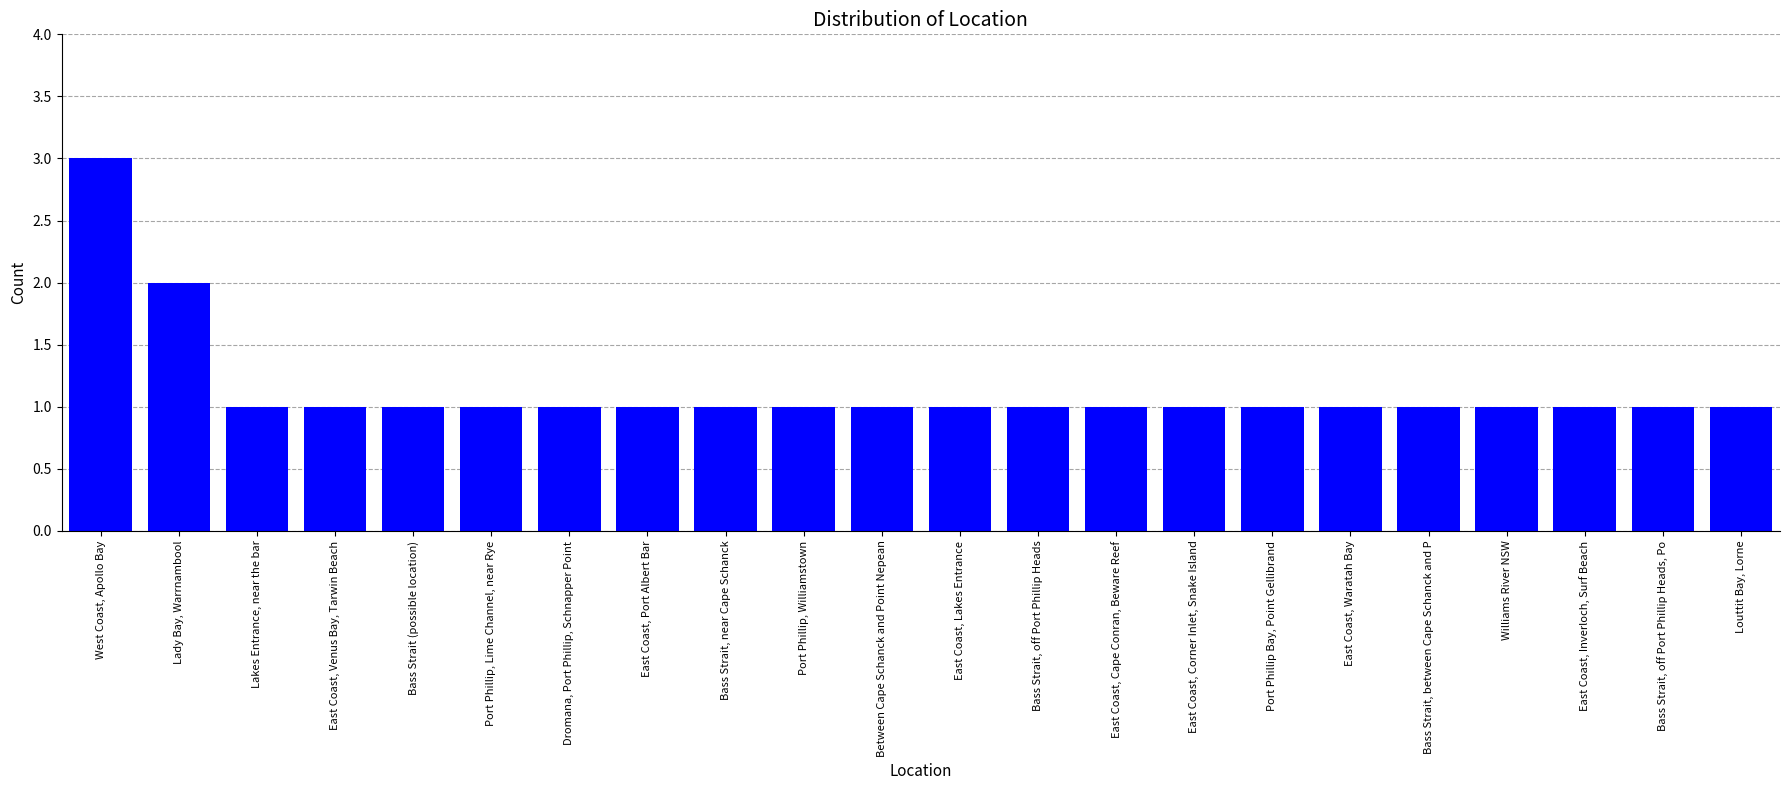

At which label is the value closest to 2?

Lady Bay, Warrnambool